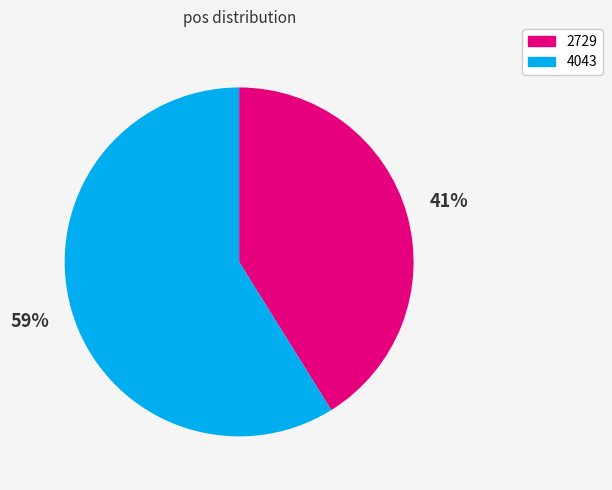

Rank the categories by value from lowest to highest.

2729, 4043